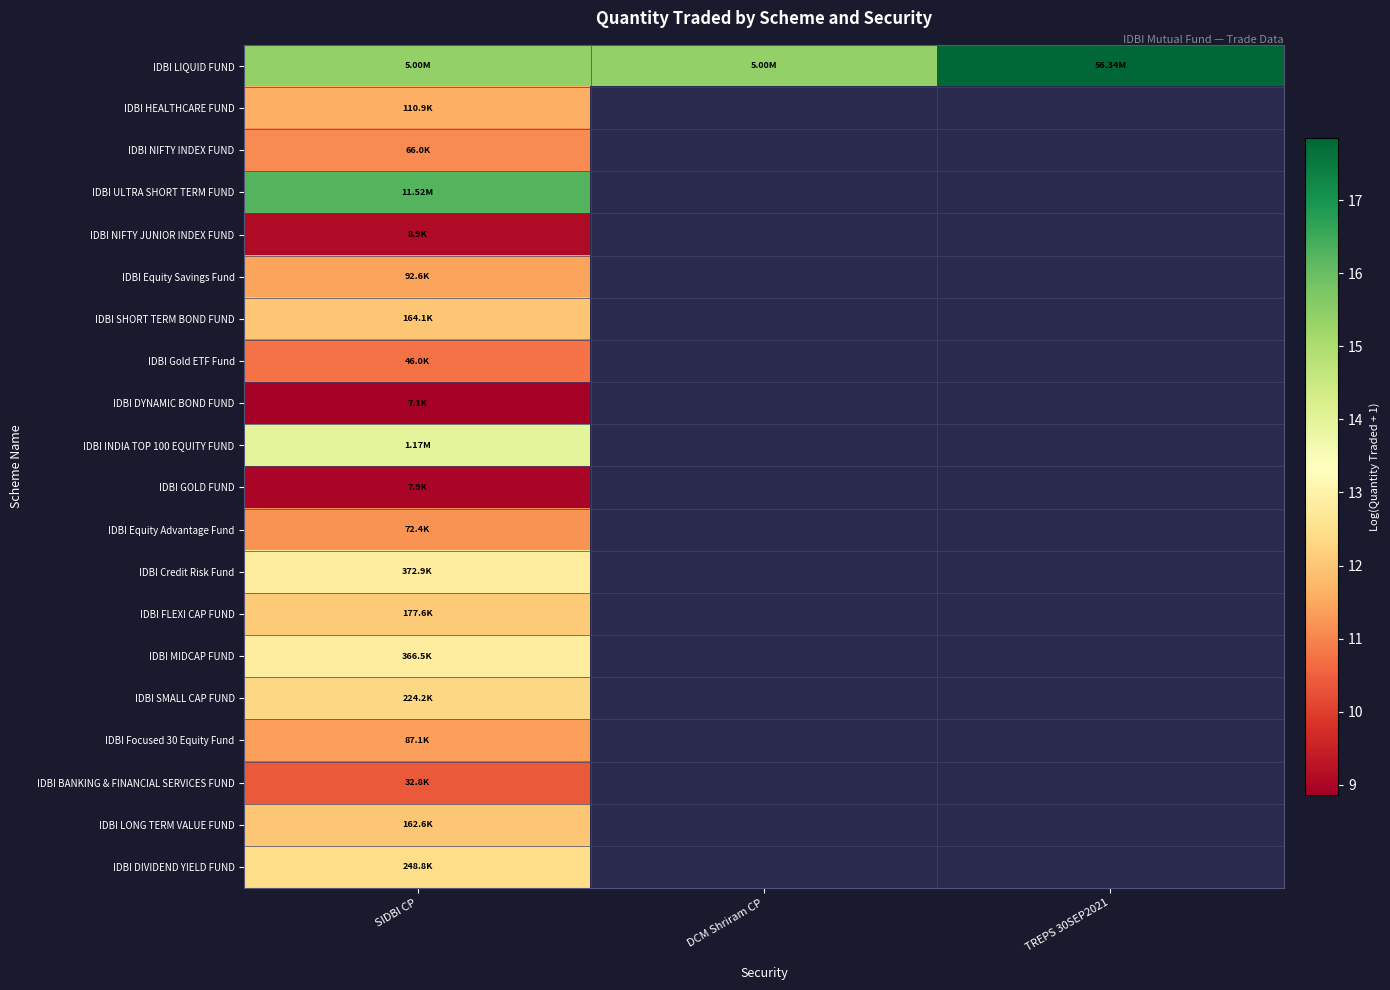

Which series has the largest range (max minus min)?

IDBI LIQUID FUND